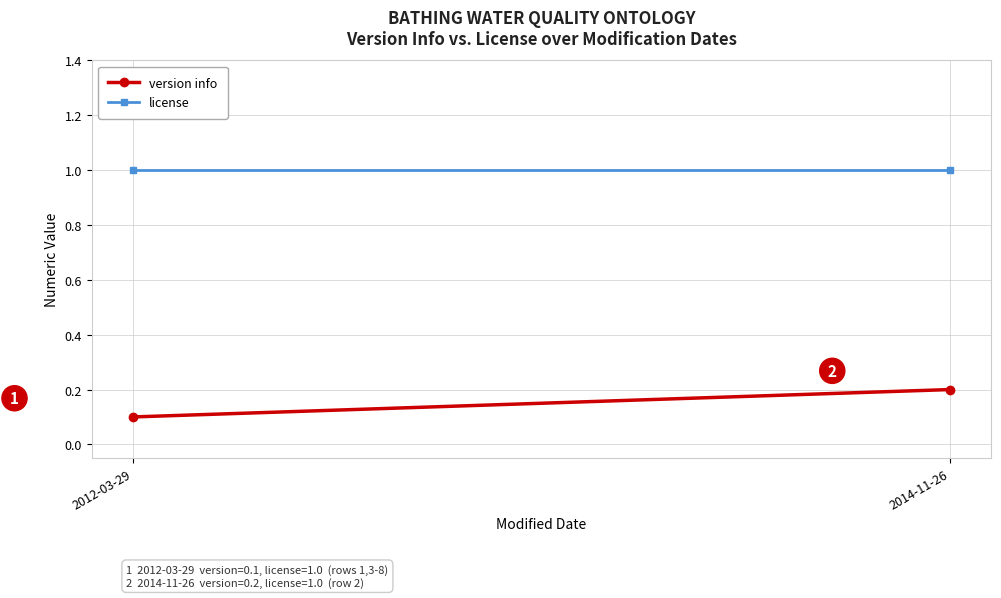

What is the sum of all license values?

2.0